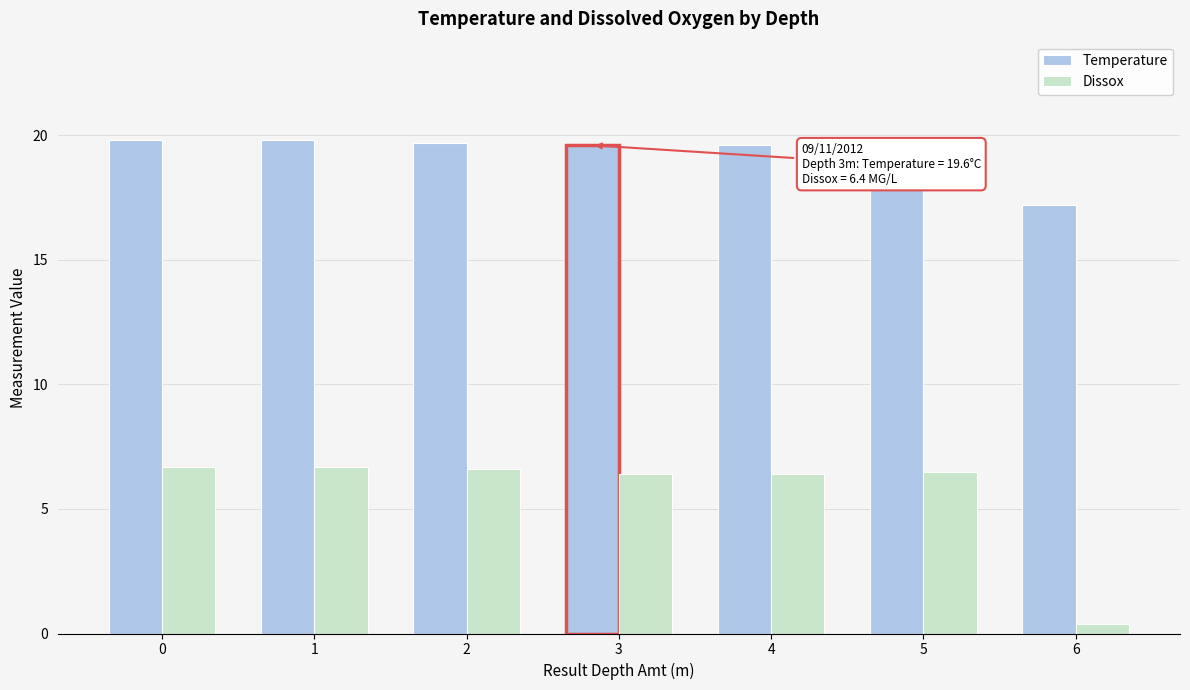

Count the number of categories in the chart.

7